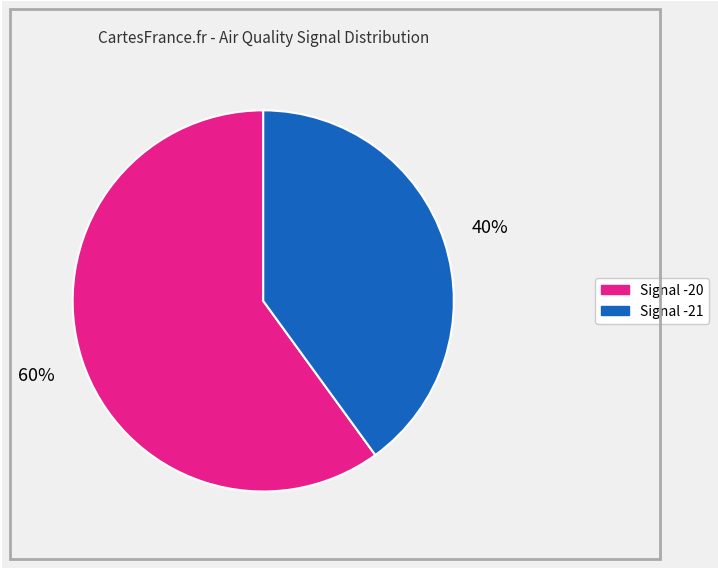

How many segments does this pie chart have?

2